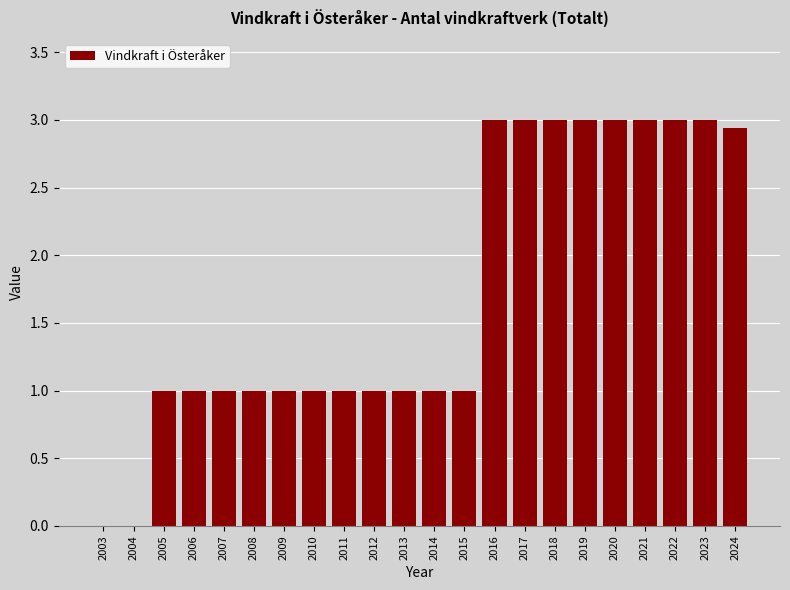

What is the sum of the values at 2017 and 2016?

6.0